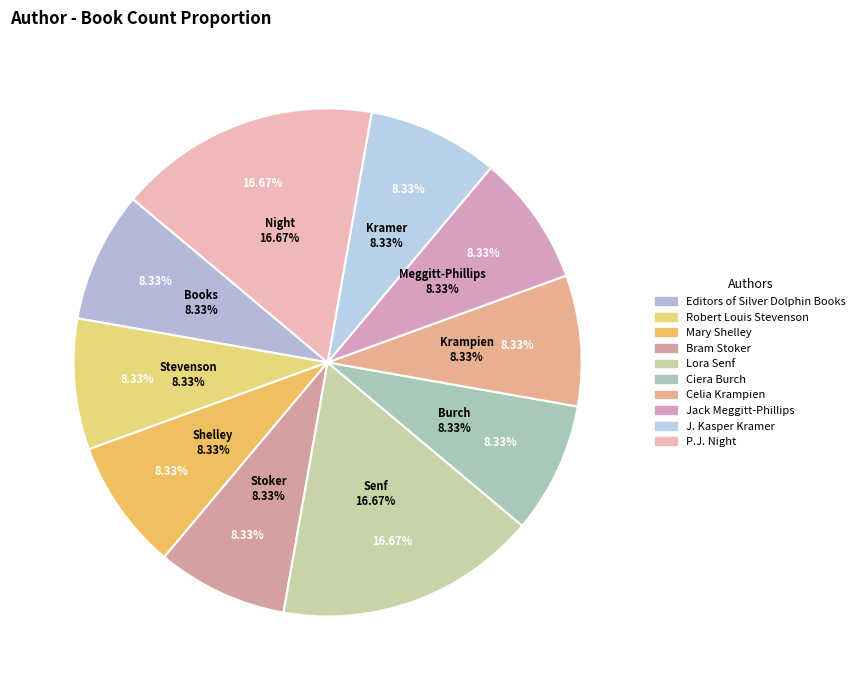

Which category has the smallest portion of the pie?

Editors of Silver Dolphin Books